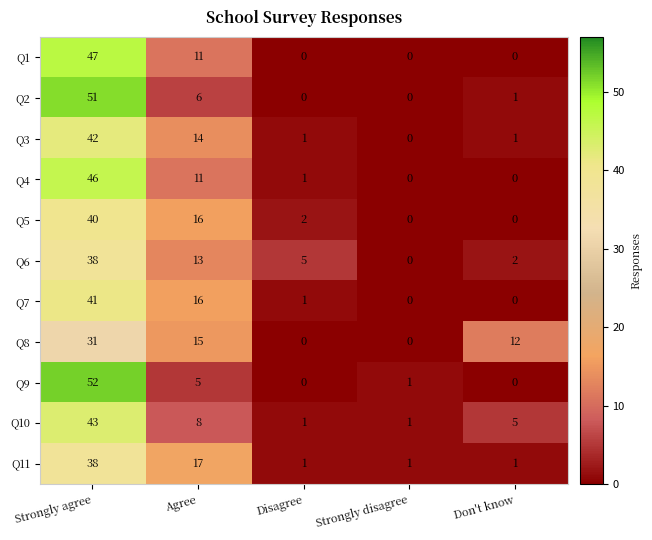

Is the value of Q10 at Agree greater than the value of Q11 at Agree?

No